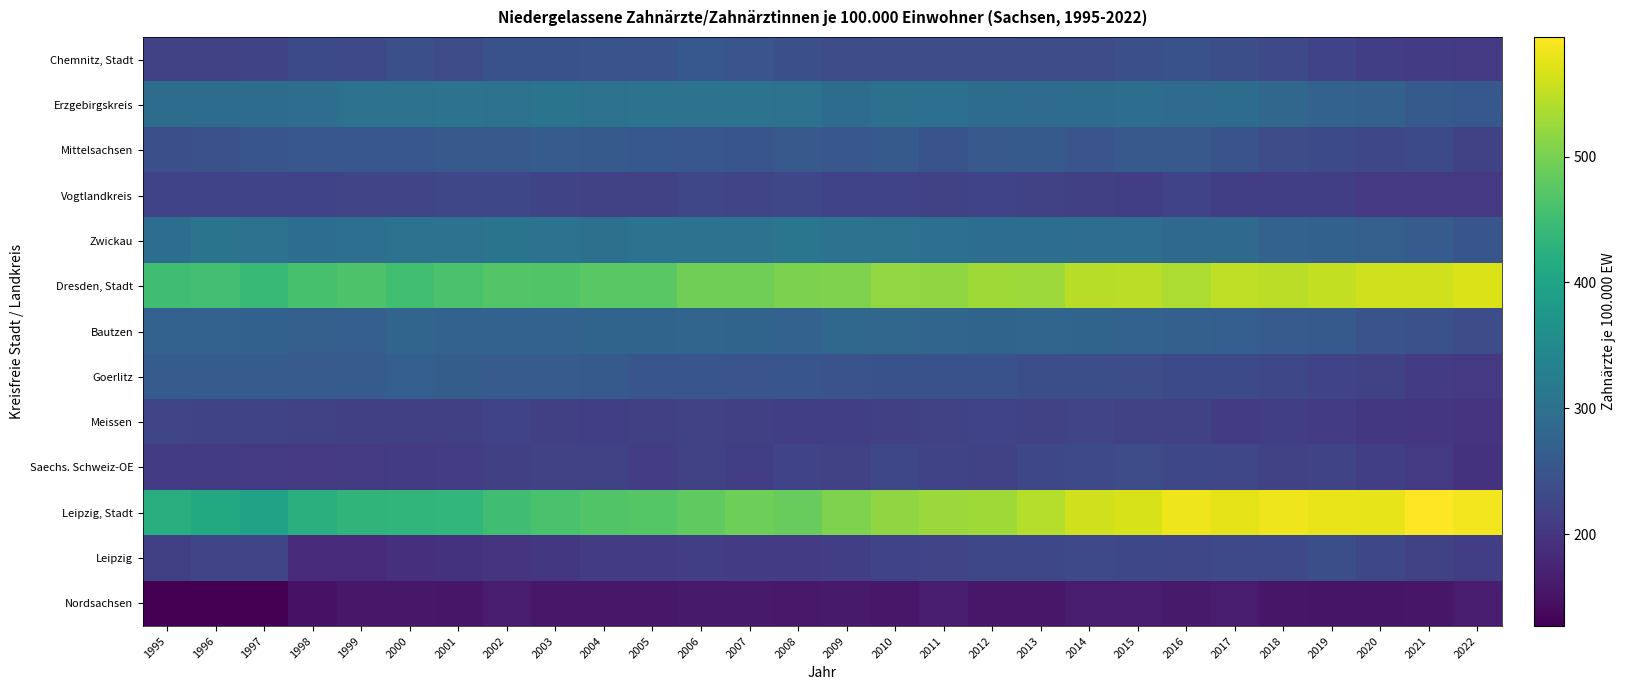

At which category is the sum across all series the highest?

2015